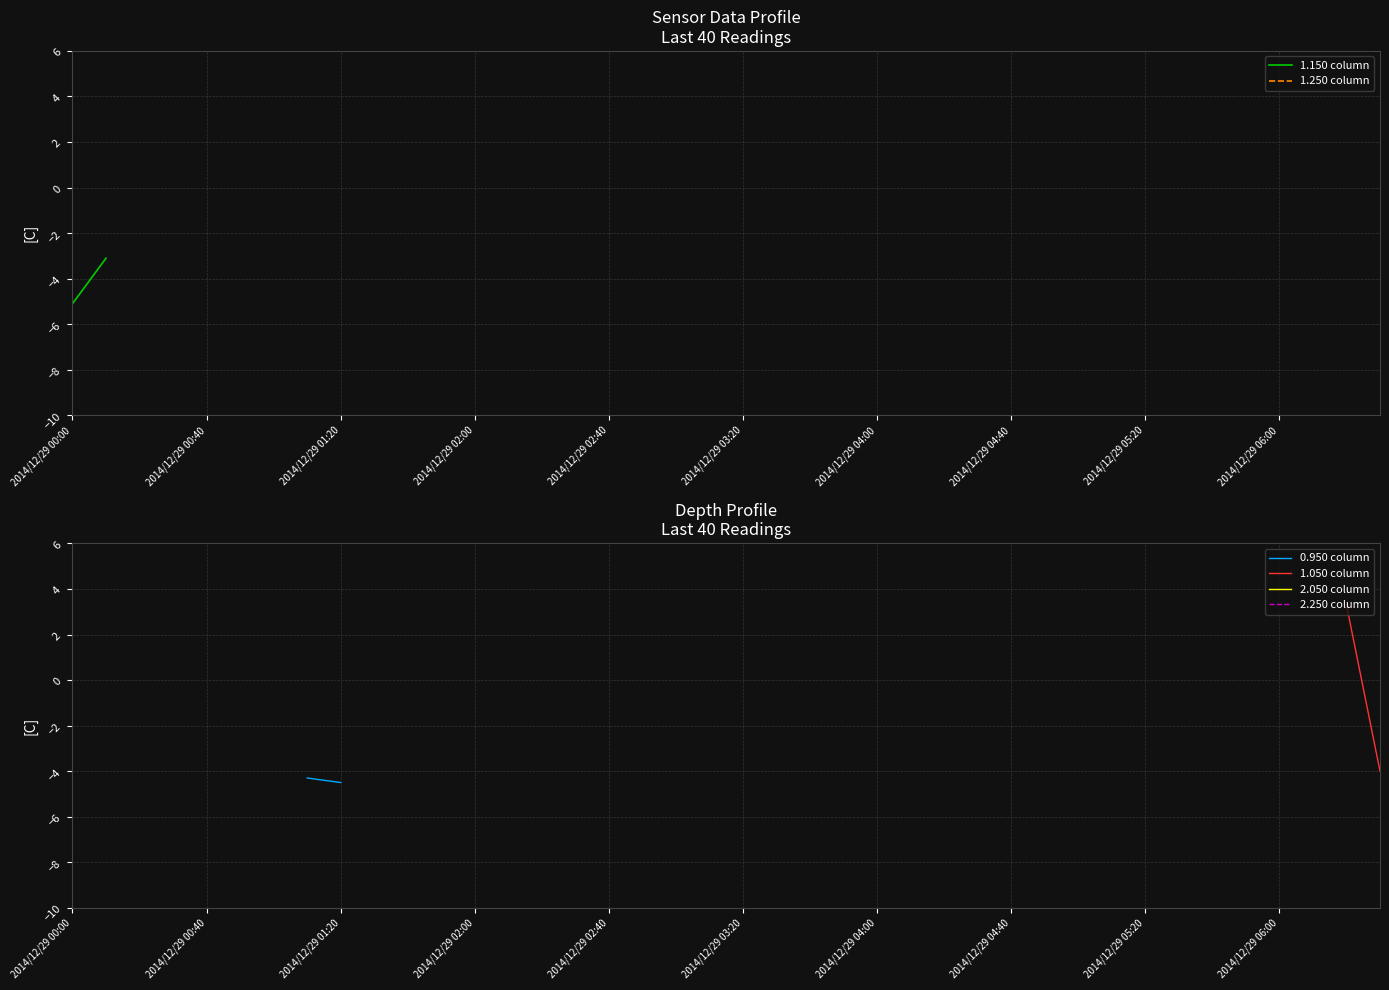

True or false: 1.250 column and 1.050 column intersect in this chart.

False